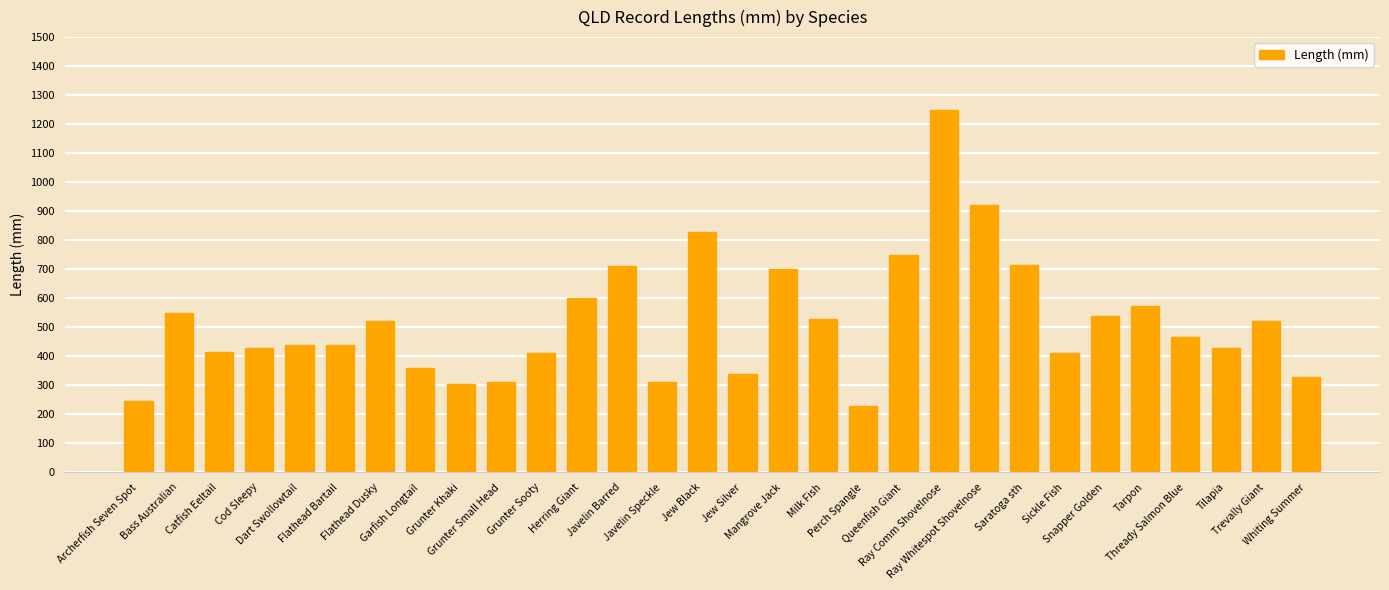

What is the difference between the maximum and second lowest values?

1005